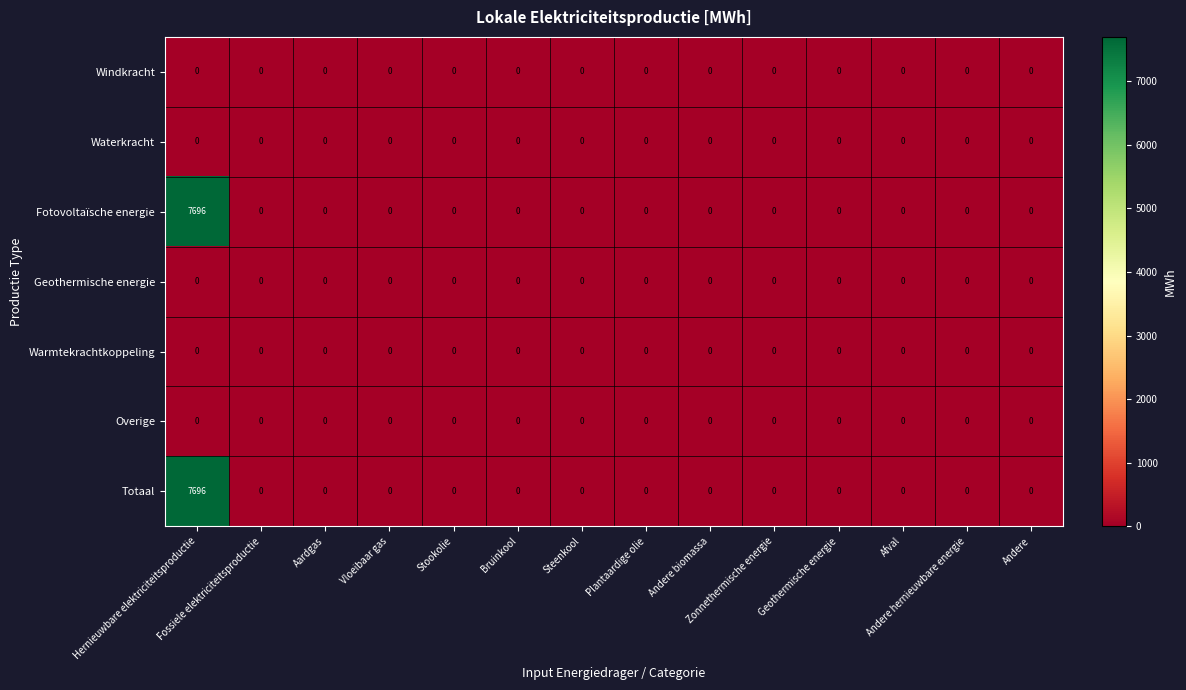

Which series has the largest range (max minus min)?

Fotovoltaïsche energie